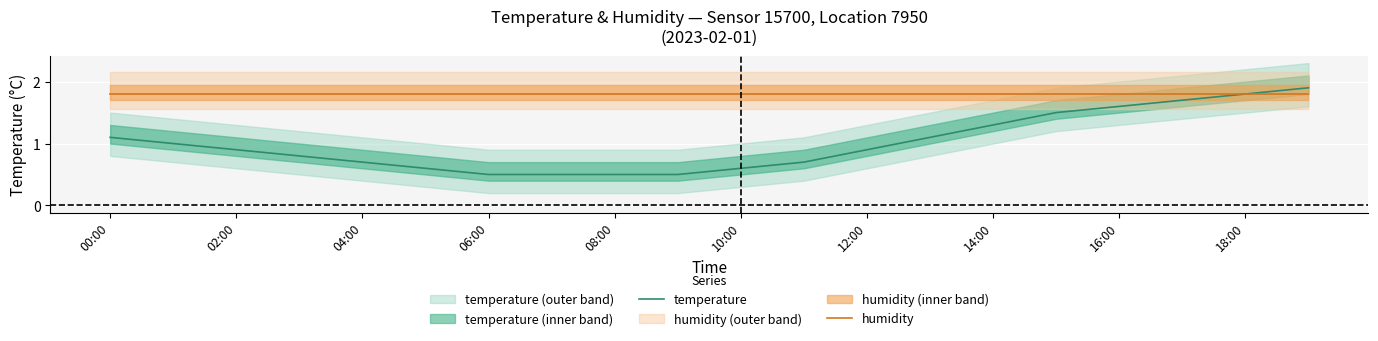

Is it true that temperature equals 0.2 at 10:00?

False